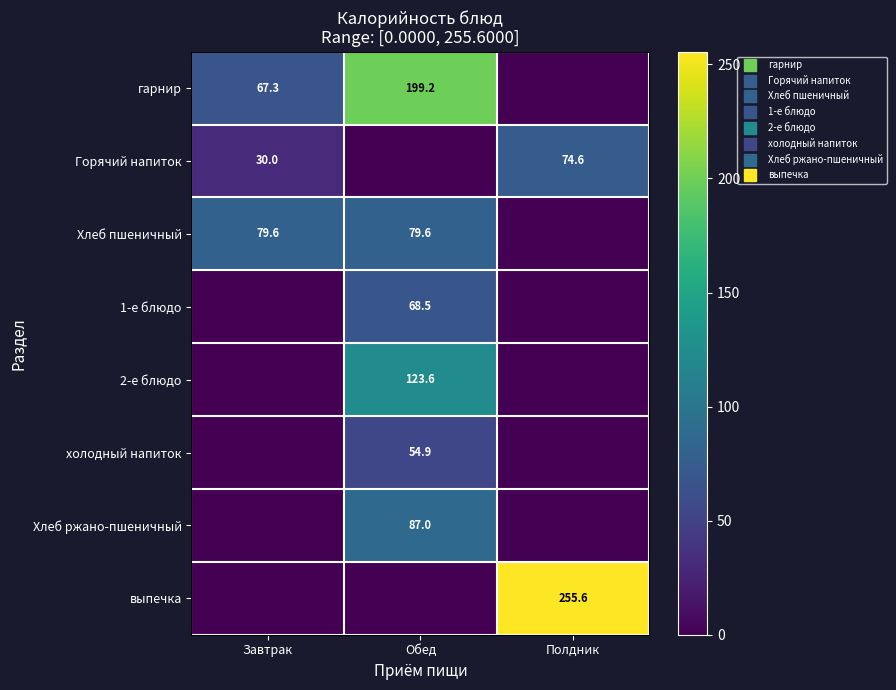

At how many categories does at least one series exceed 33?

3